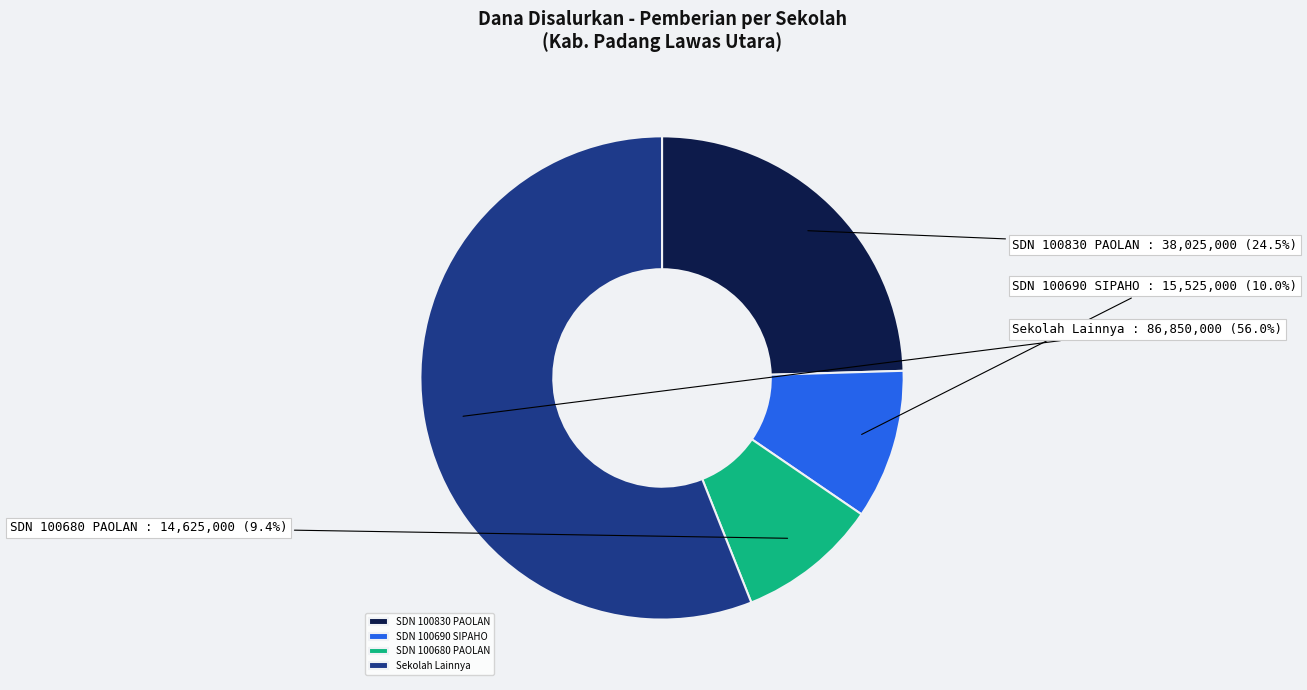

Between SDN 100690 SIPAHO and SDN 100830 PAOLAN, which is larger?

SDN 100830 PAOLAN